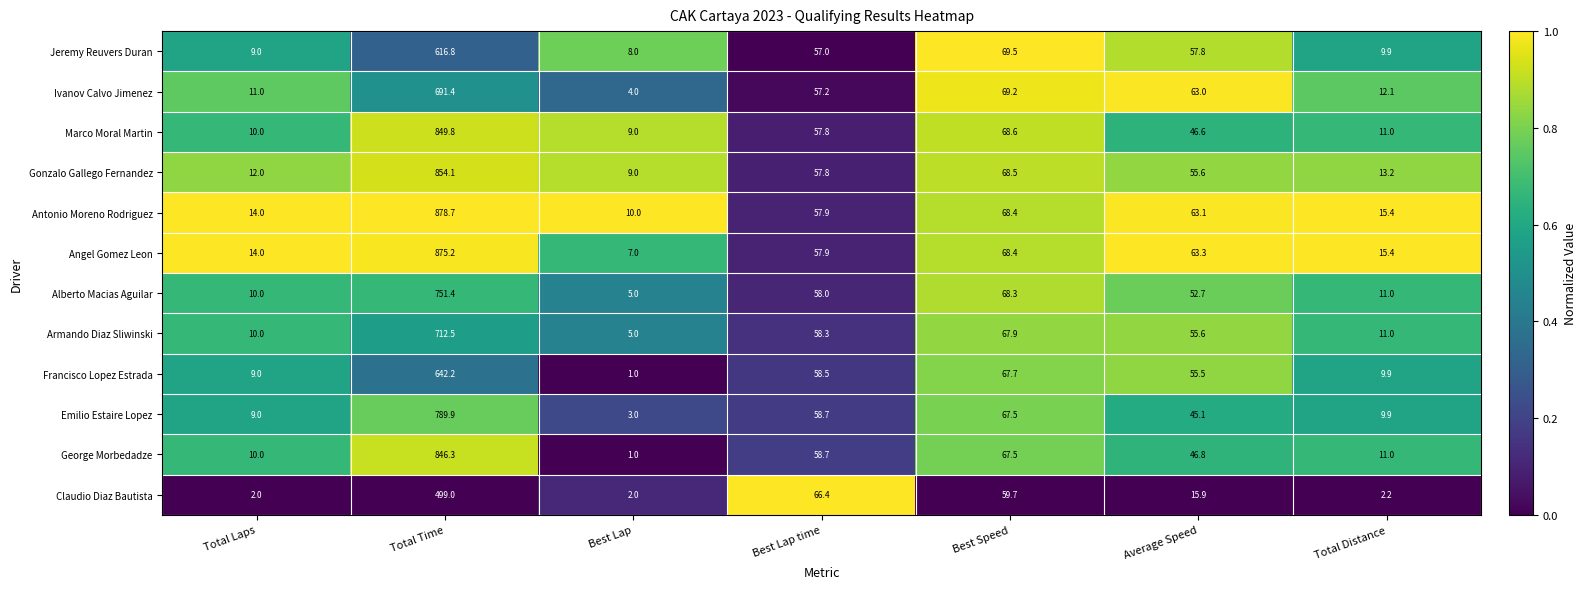

List the series in order of their peak value, lowest first.

Claudio Diaz Bautista, Jeremy Reuvers Duran, Francisco Lopez Estrada, Ivanov Calvo Jimenez, Armando Diaz Sliwinski, Alberto Macias Aguilar, Emilio Estaire Lopez, George Morbedadze, Marco Moral Martin, Gonzalo Gallego Fernandez, Angel Gomez Leon, Antonio Moreno Rodriguez